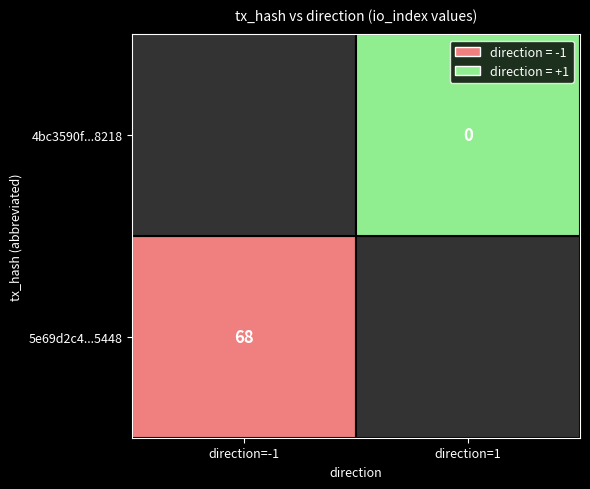

Reading left to right, what are all the values shown in this chart?

5e69d2c4d2280127fcafaeae989642480965448: direction=-1	io_index=68
4bc3590f5c9e26008b6995d23dea66ee2867218: direction=1	io_index=0